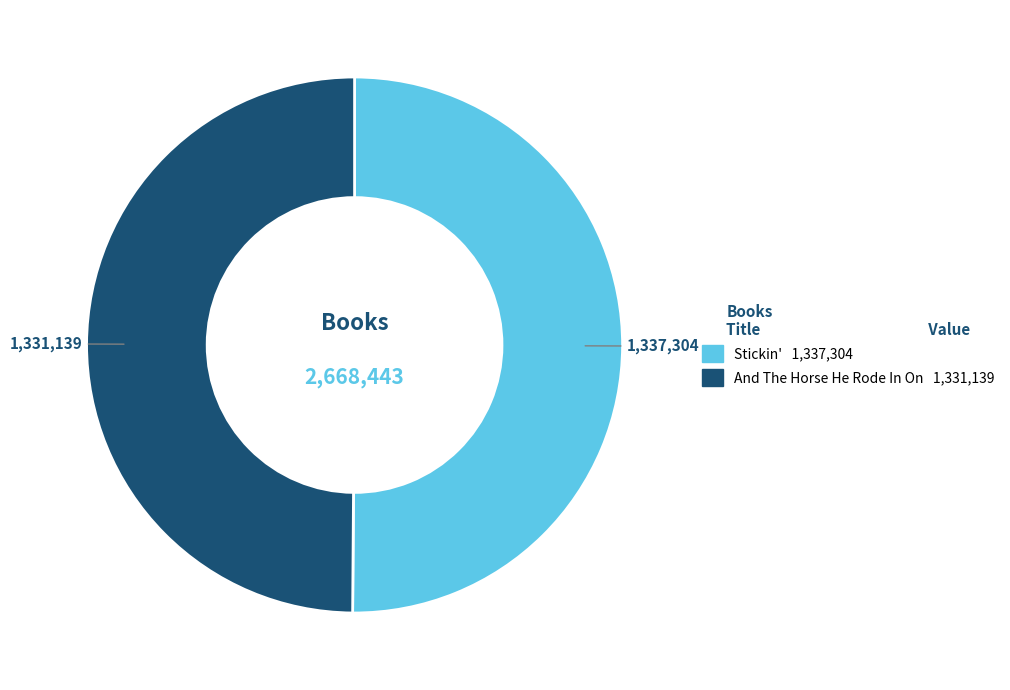

True or false: And The Horse He Rode In On accounts for 59% of the total.

False